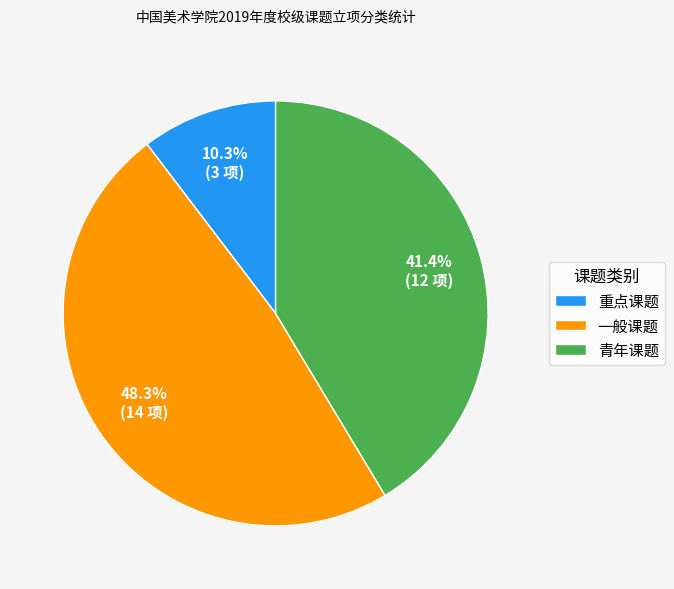

How many segments does this pie chart have?

3